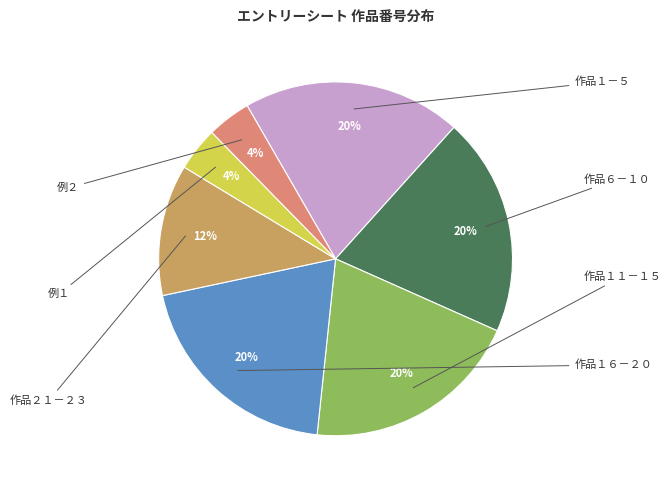

Does any single category account for the majority?

No